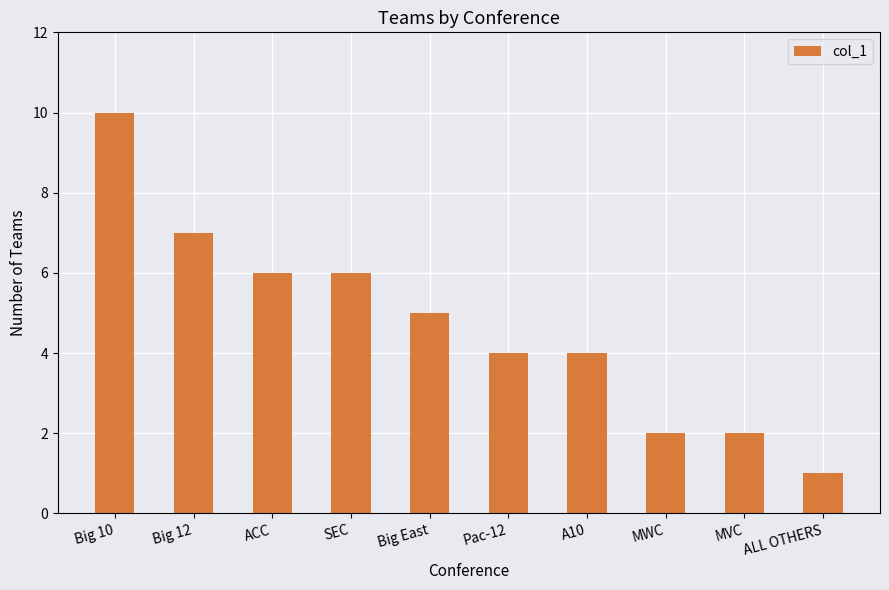

How many categories are shown in the chart?

10